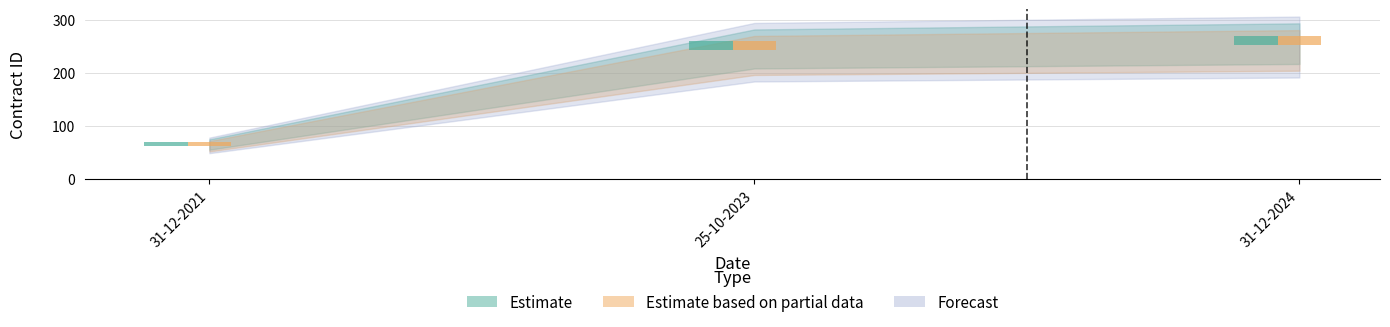

At which category is the sum across all series the highest?

31-12-2024